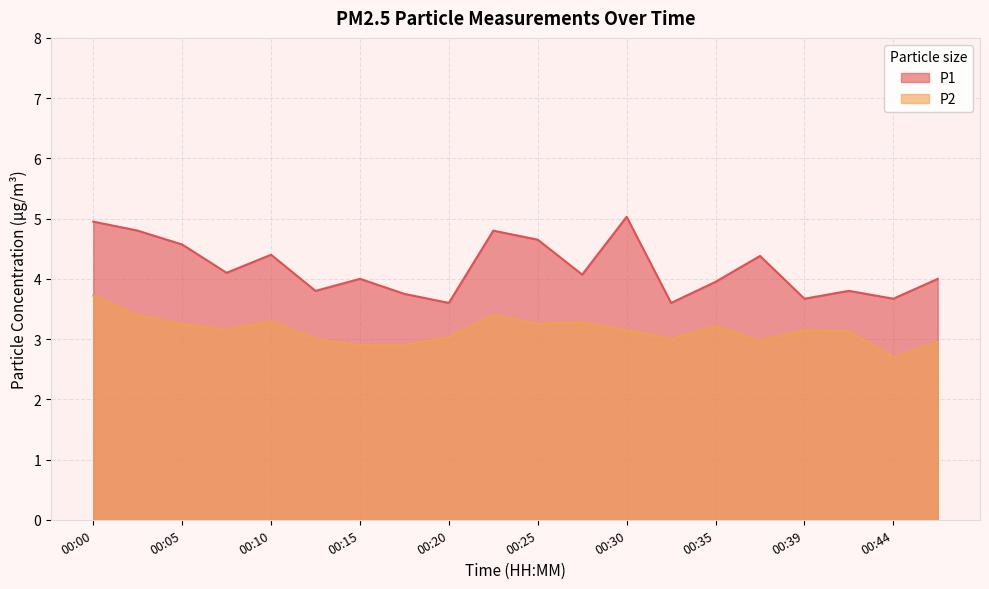

True or false: P2 has a value of 3.0 at 00:37.

True